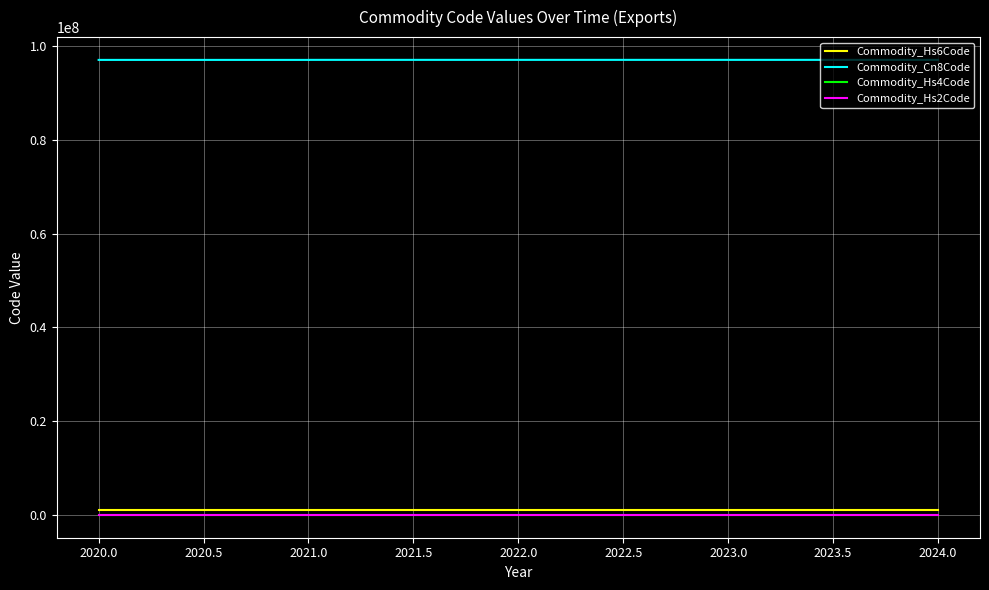

How many values in the Commodity_Cn8Code series are below 97019000?

2